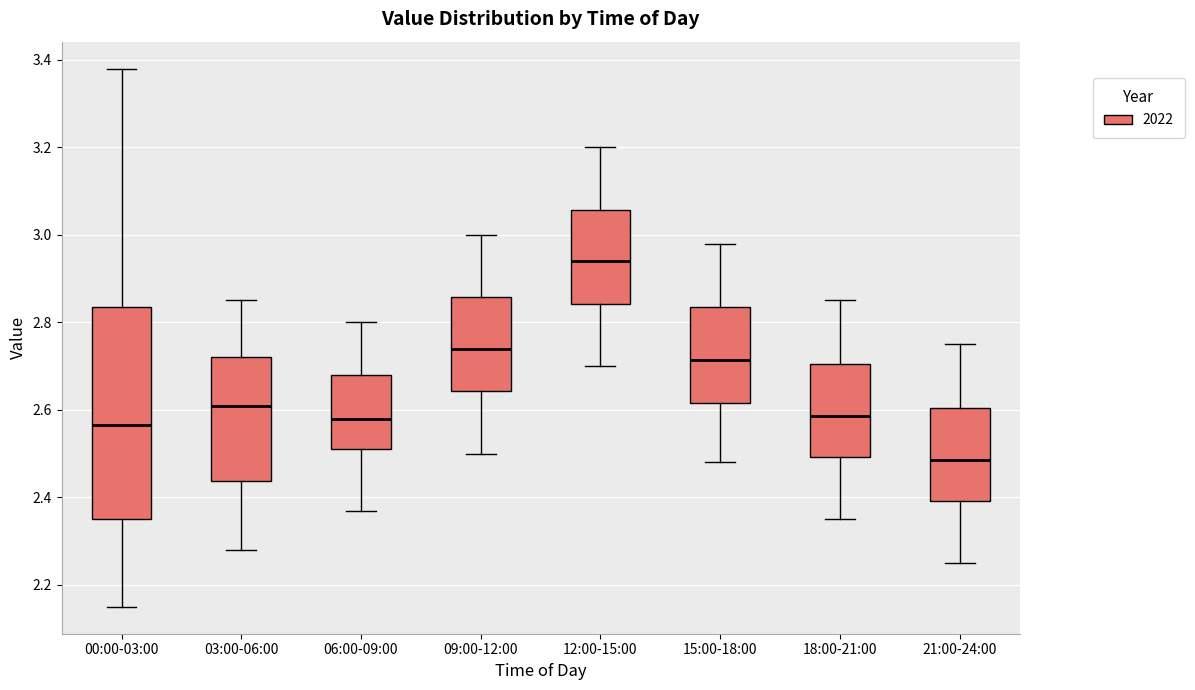

Which box is the tallest, from its lower edge to its upper edge?

00:00-03:00